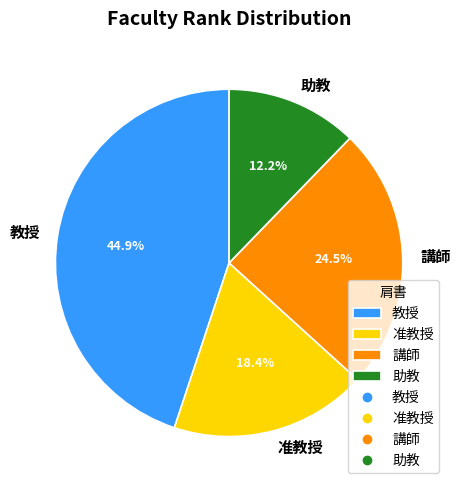

To the nearest percent, what is the difference between the 助教 and 講師 slice percentages?

12%